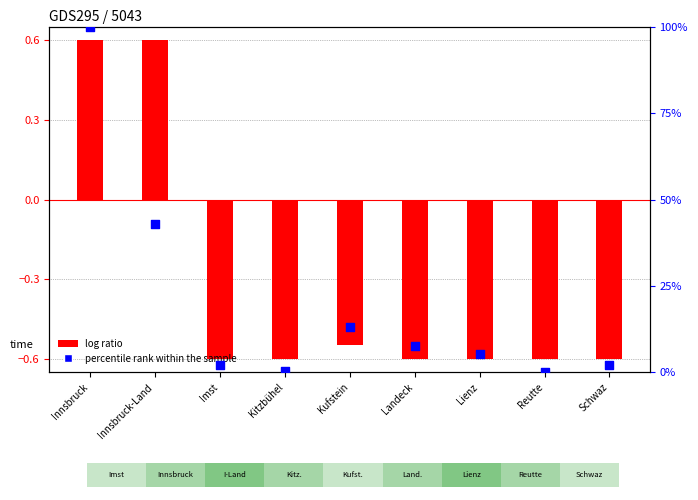

Which series reaches the maximum Y coordinate?

percentile rank within the sample